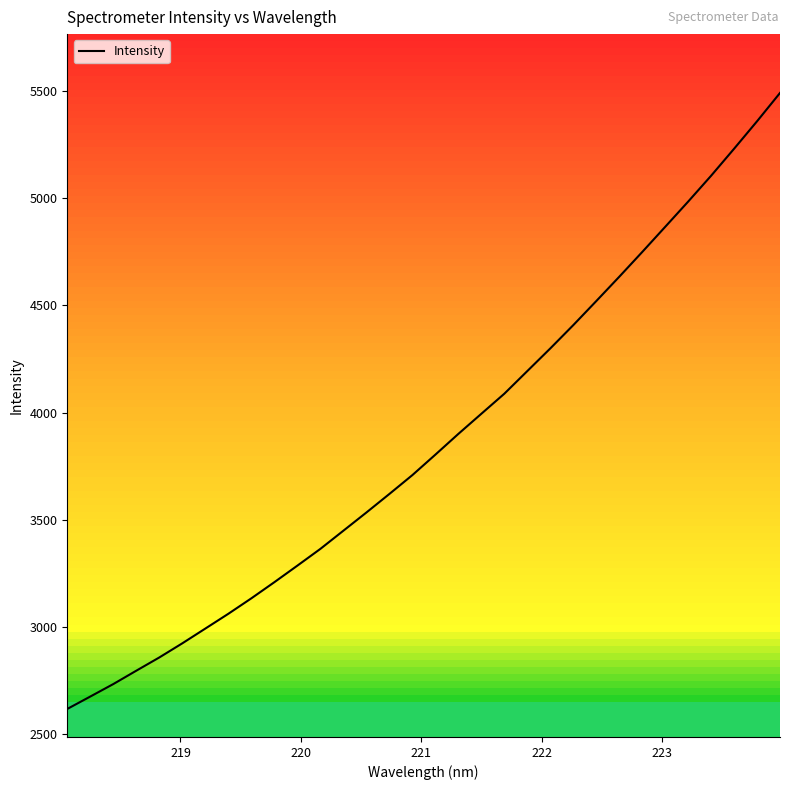

What is the smallest value displayed?

2616.8